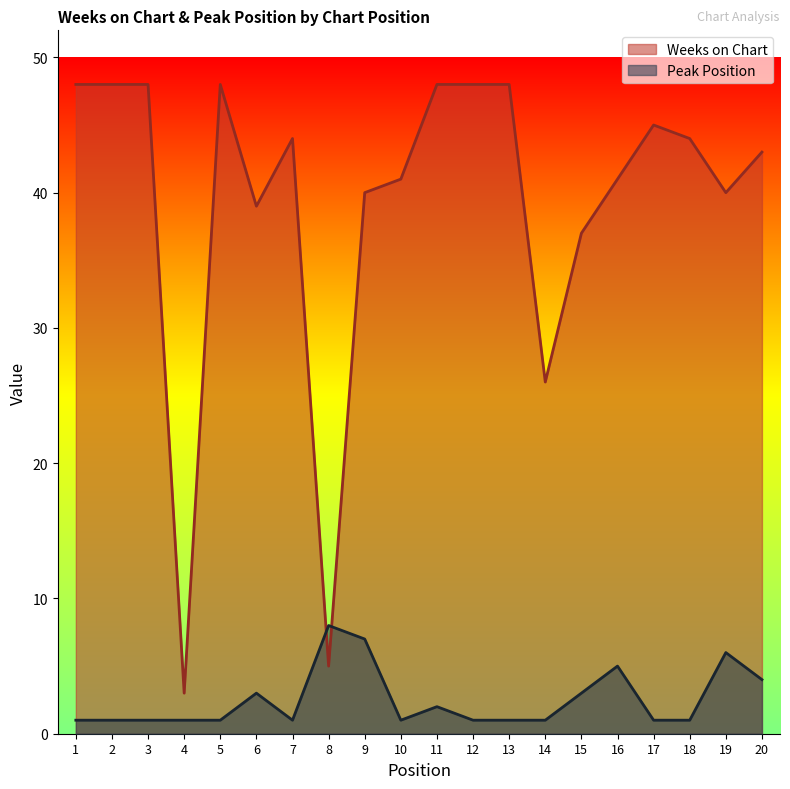

The value of Peak Position at 3 is 1. True or false?

True